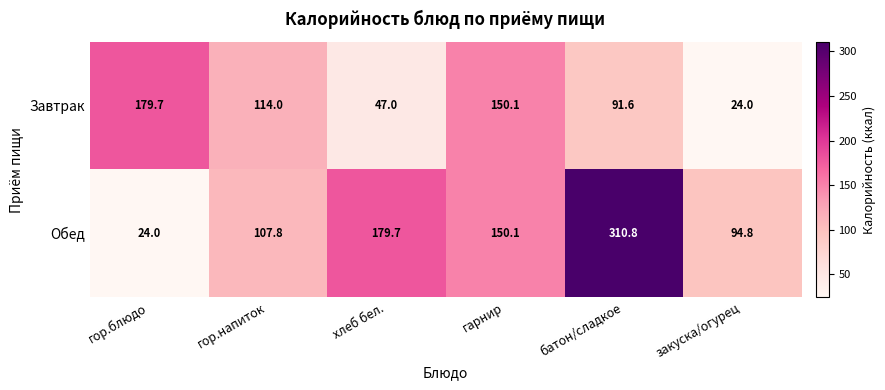

What is the sum of the Обед values at гор.напиток and гарнир?

257.9